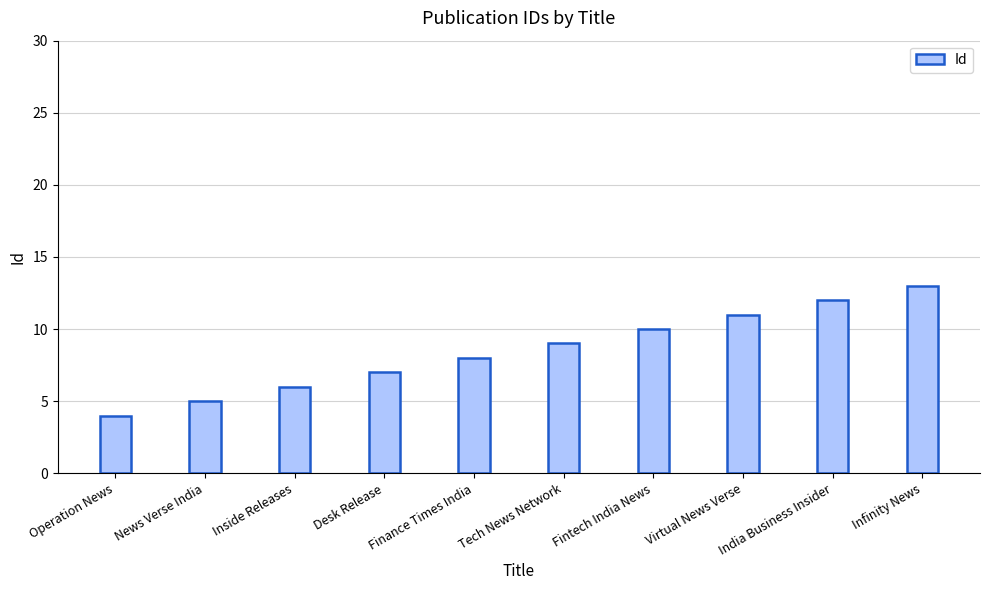

What value does the data have at Finance Times India?

8